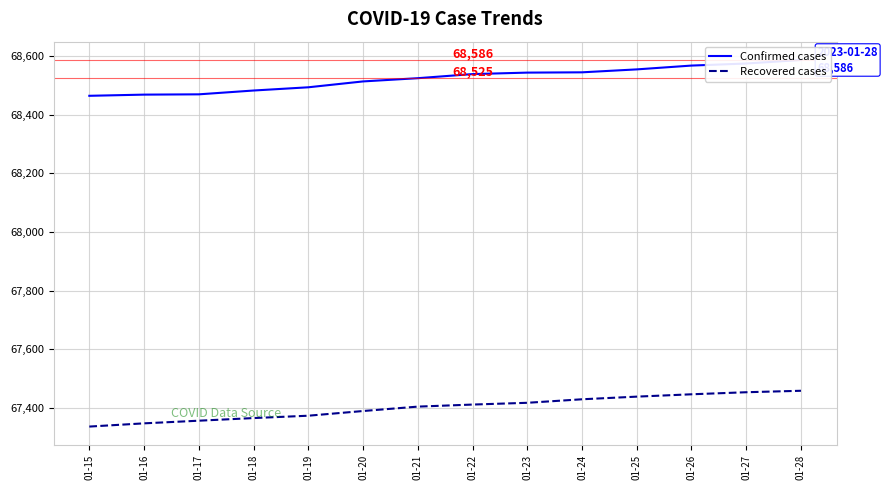

Which series has the widest spread of values?

Confirmed cases